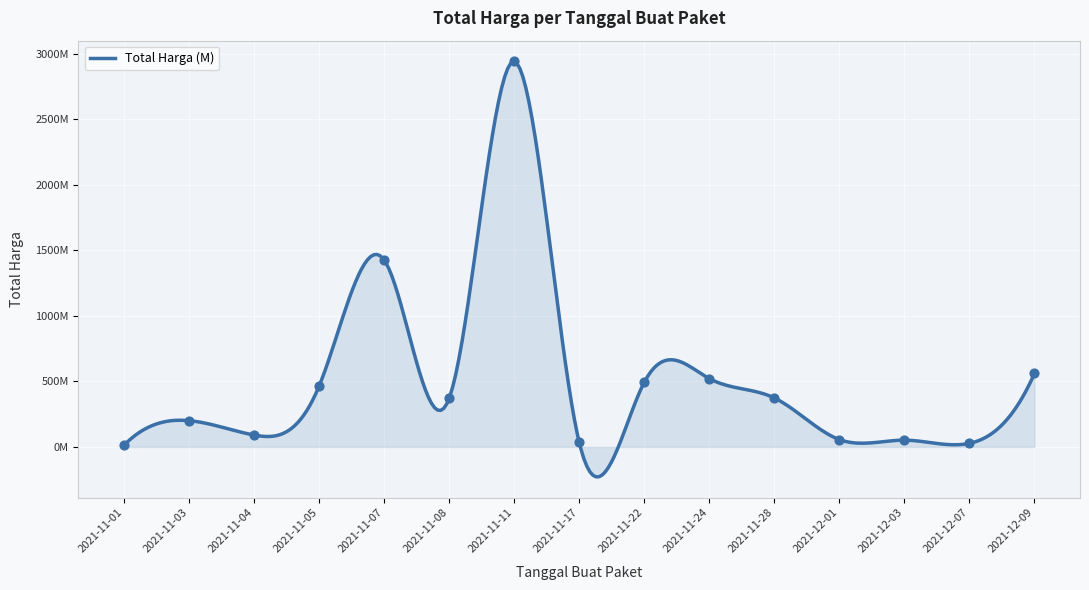

Between 2021-11-03 and 2021-11-07, which is larger?

2021-11-07